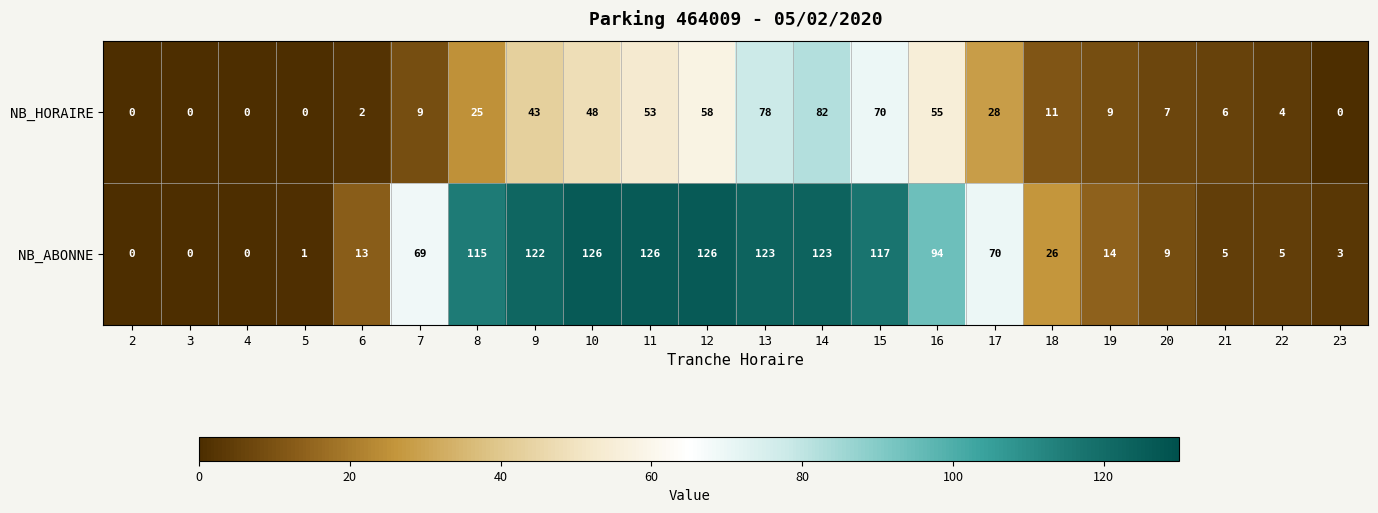

True or false: NB_ABONNE has a value of 13 at 6.

True